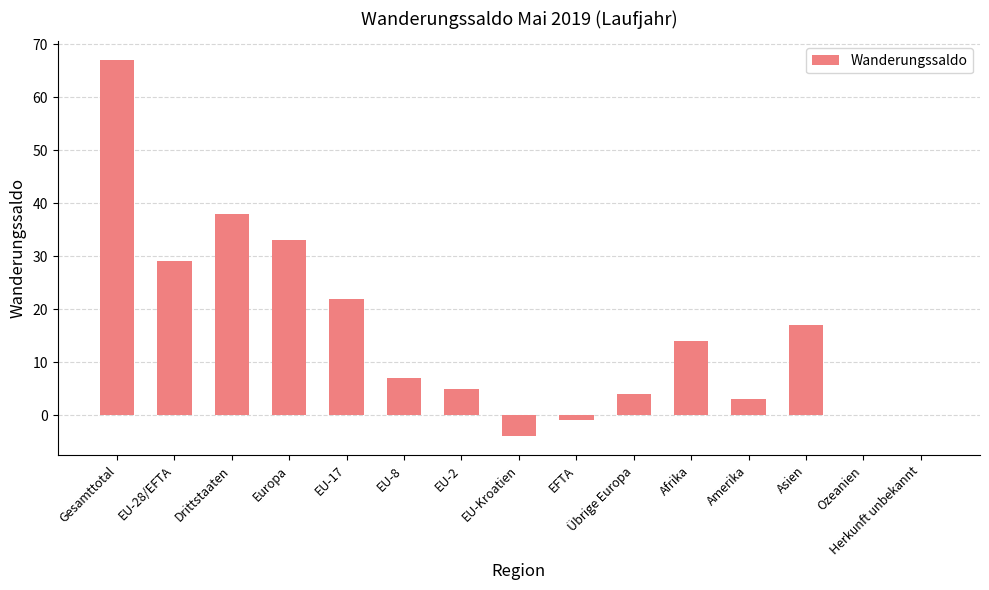

Is it true that the value at EU-Kroatien is -4?

True